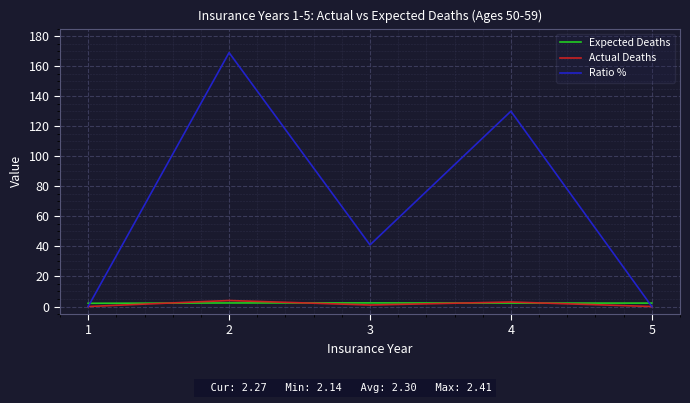

Which series has the widest spread of values?

Ratio %